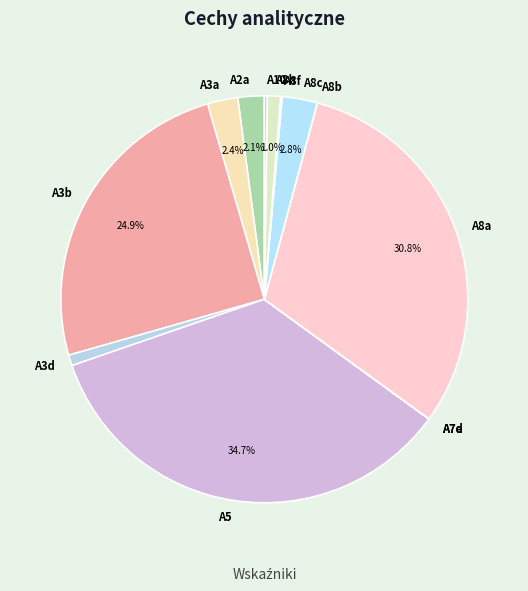

Between A8a and A2a, which is larger?

A8a